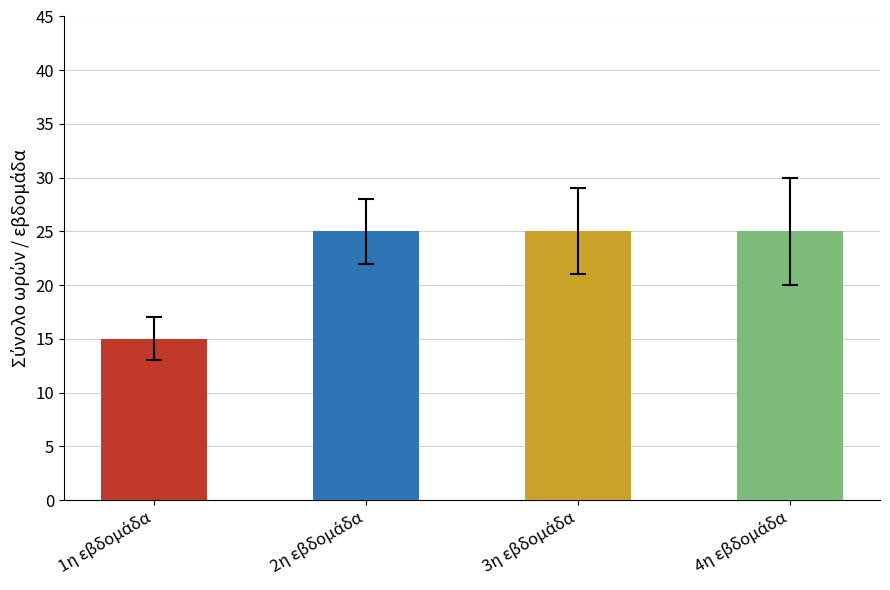

How many bars are there in total?

4